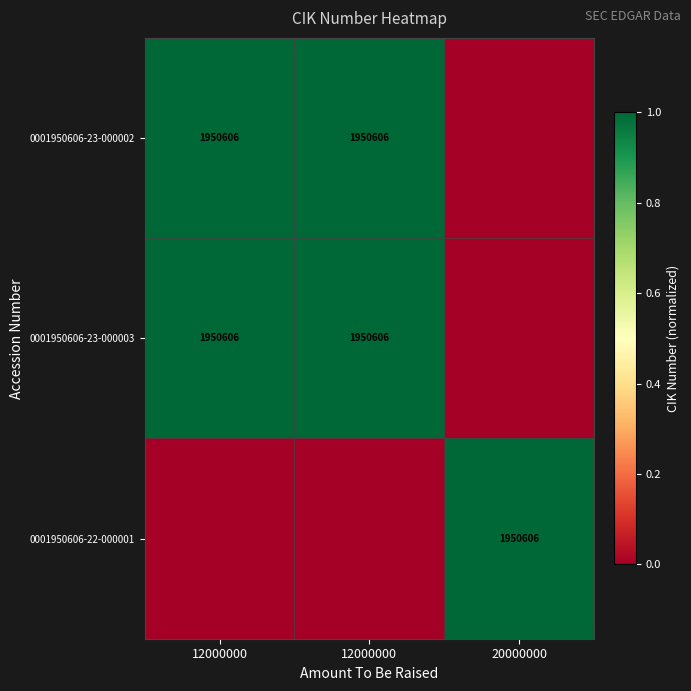

The 0001950606-22-000001 series shows 2 at 20000000. True or false?

False